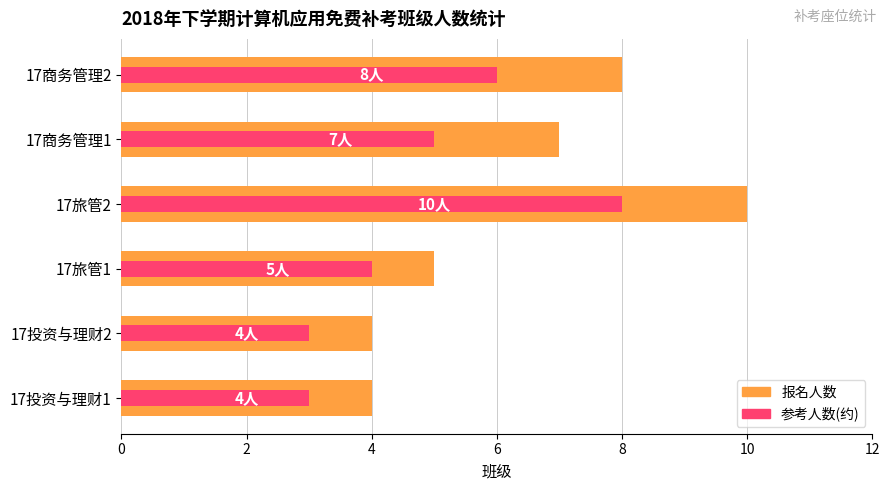

Reading left to right, what are all the values shown in this chart?

人数: 4	4	5	10	7	8
人数(参考): 3	3	4	8	5	6